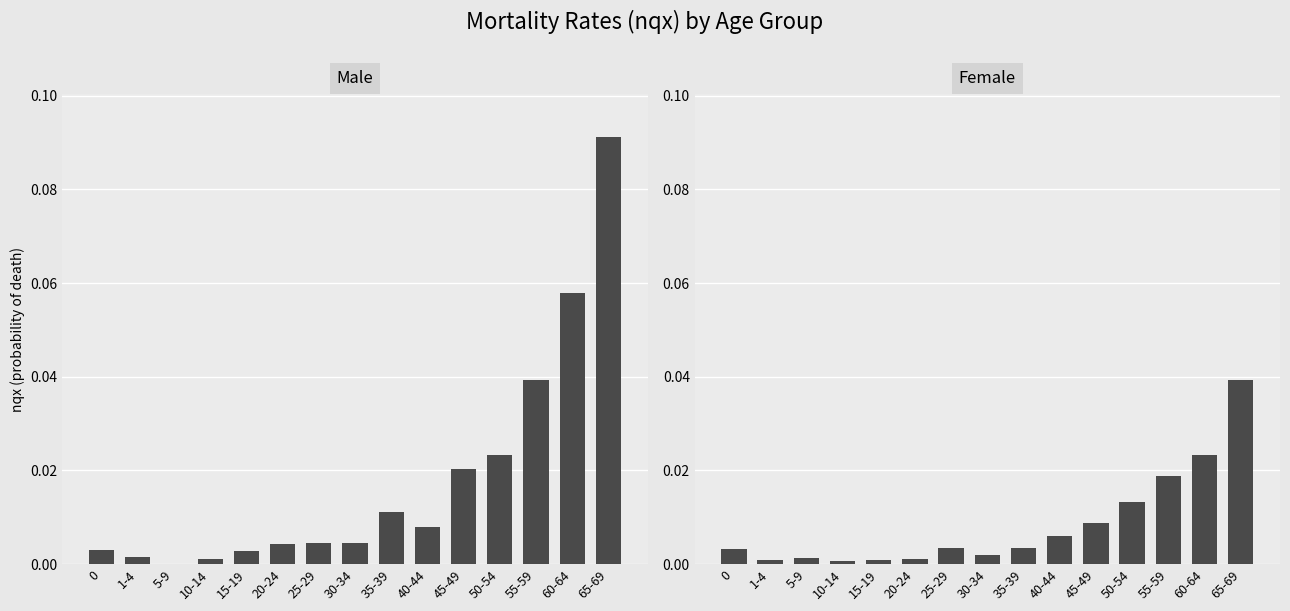

List the series in order of their peak value, lowest first.

Female, Male